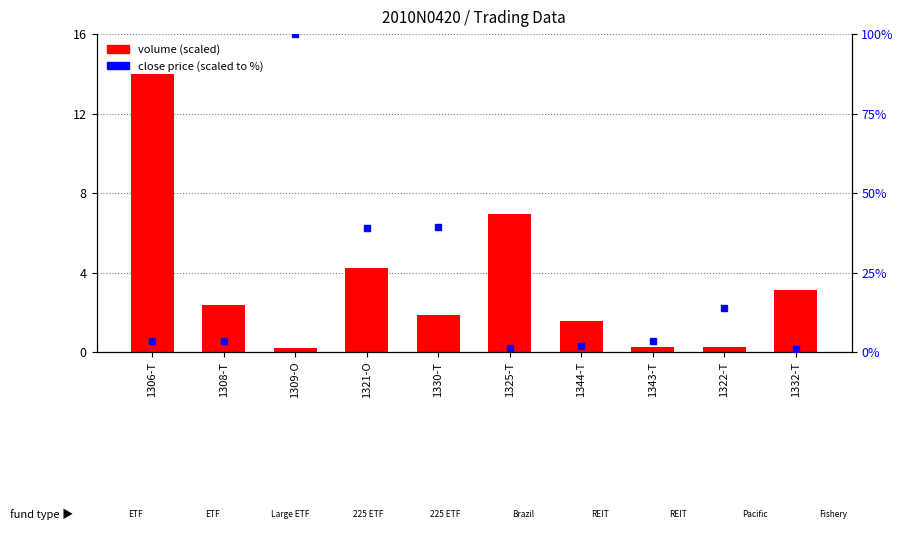

Which category has the highest value in the volume (scaled) series?

1306-T